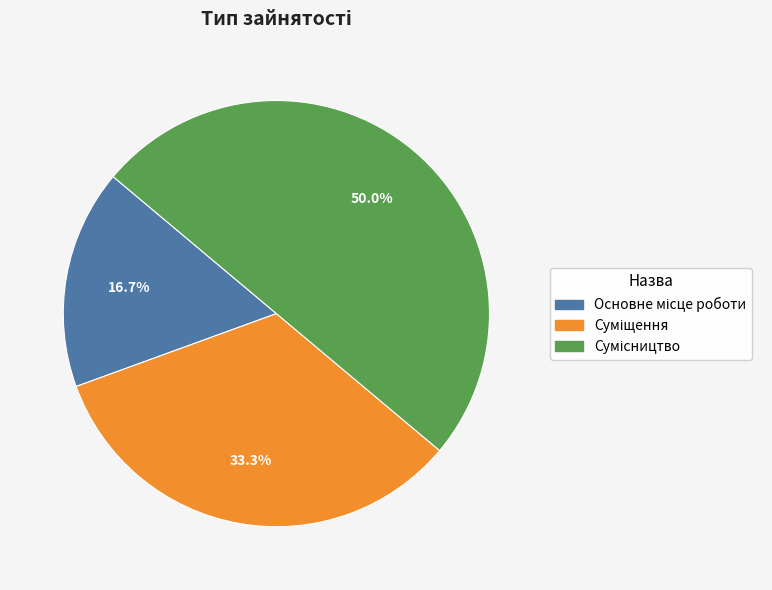

Which has a higher value, Суміщення or Сумісництво?

Сумісництво